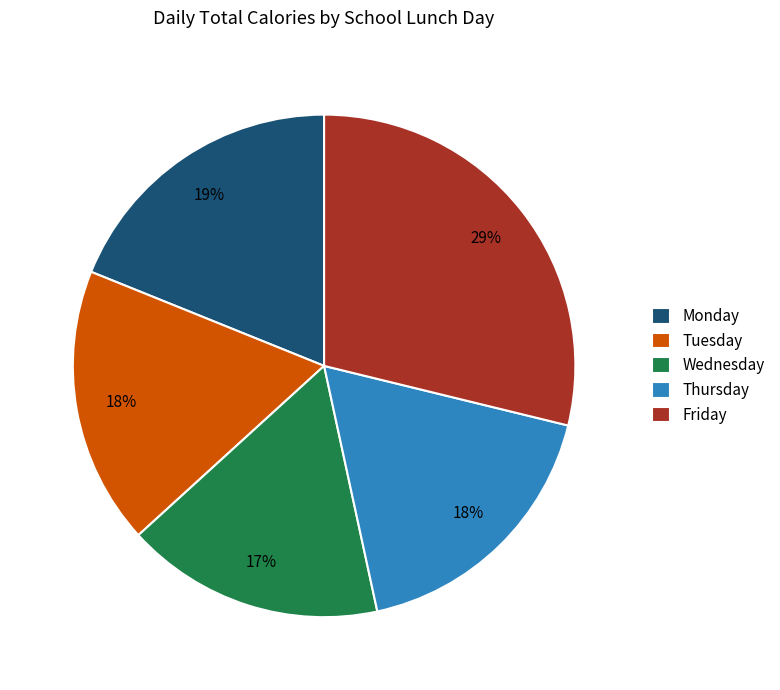

To the nearest percent, what percentage of the pie is Monday?

19%